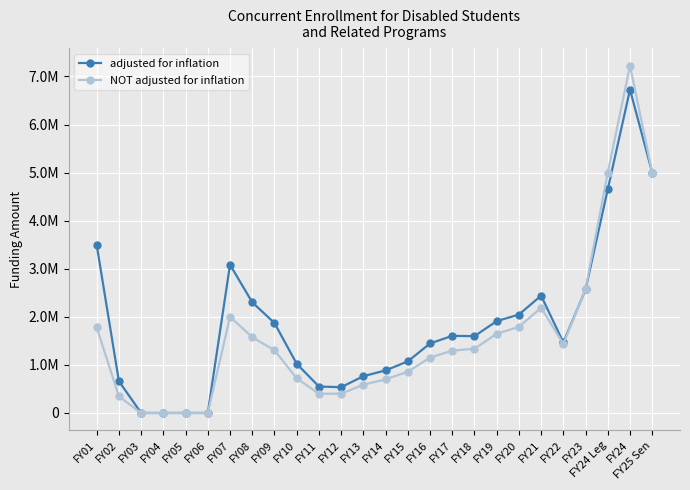

The NOT adjusted for inflation series shows 1790035 at FY20. True or false?

True